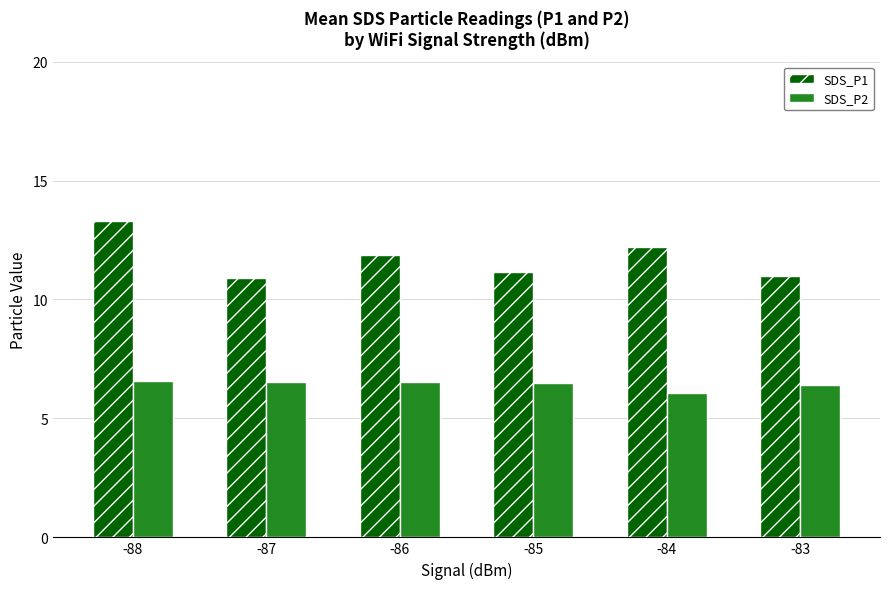

What is the greatest value displayed?

13.3